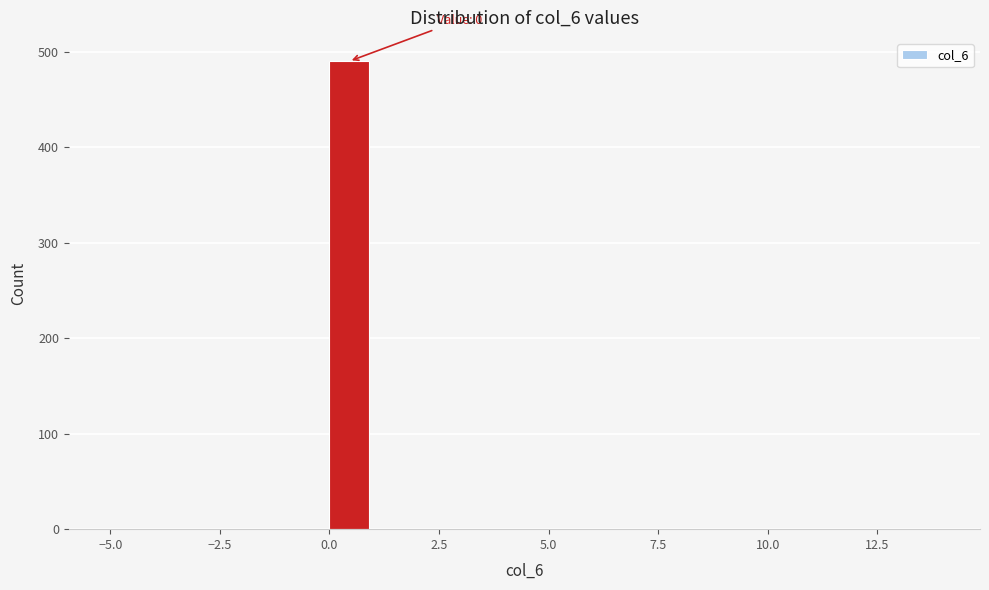

Read against the x-axis, roughly where is the centre of the tallest bar?

0.5